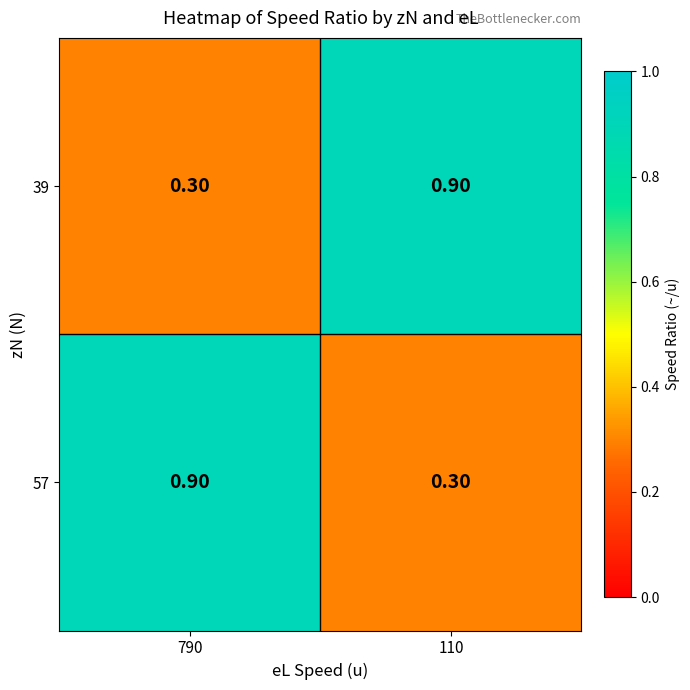

What is the spread (max minus min) of values at 790?

0.6